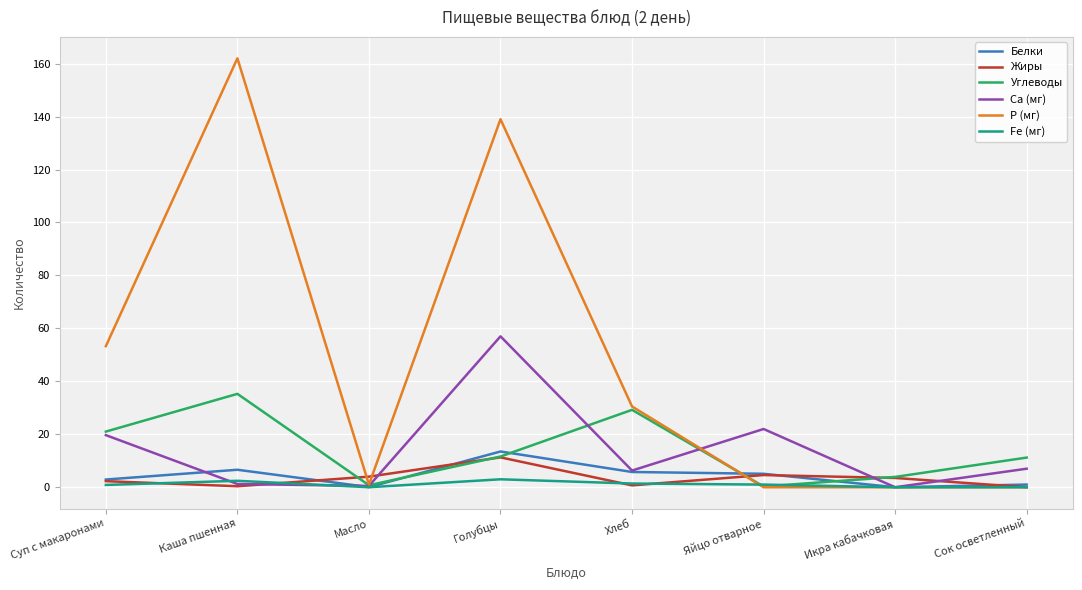

Which category has the highest value across all series?

Каша пшенная